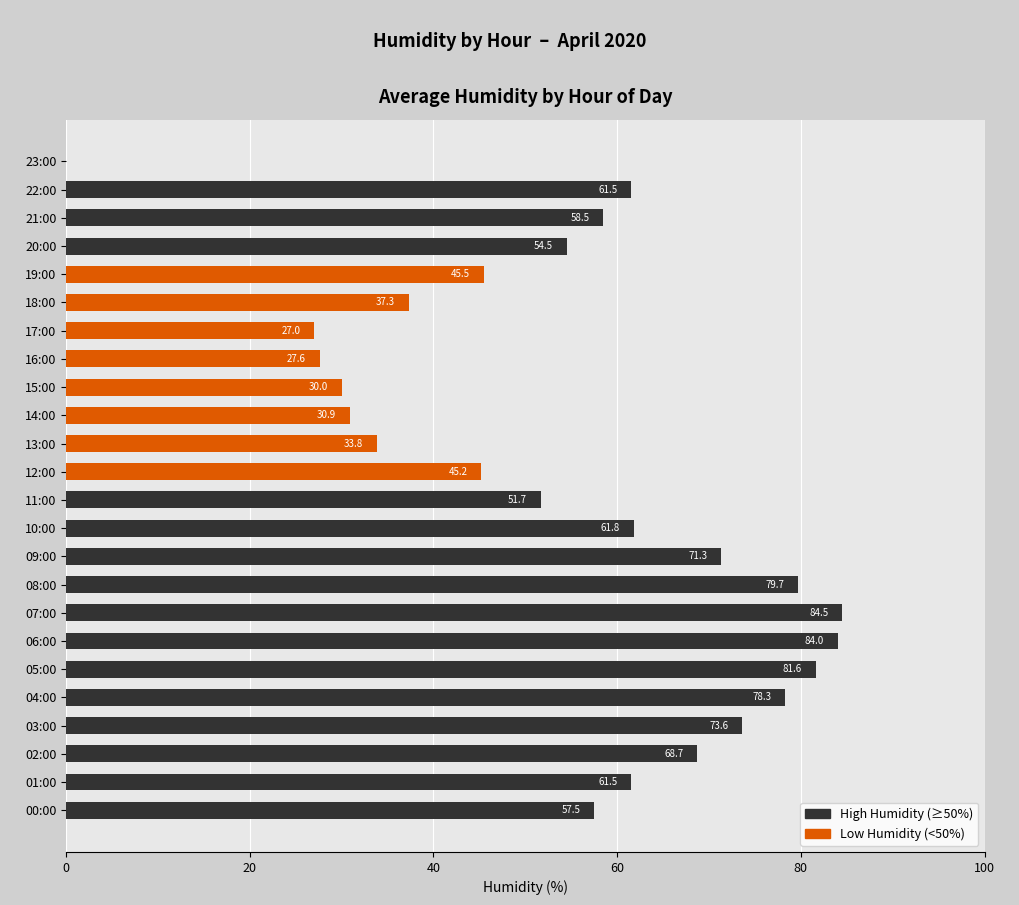

Reading bottom to top, what are all the values shown in this chart?

00:00=57.5	01:00=61.5	02:00=68.7	03:00=73.6	04:00=78.3	05:00=81.6	06:00=84.0	07:00=84.5	08:00=79.7	09:00=71.3	10:00=61.8	11:00=51.7	12:00=45.2	13:00=33.8	14:00=30.9	15:00=30.0	16:00=27.6	17:00=27.0	18:00=37.3	19:00=45.5	20:00=54.5	21:00=58.5	22:00=61.5	23:00=0.0